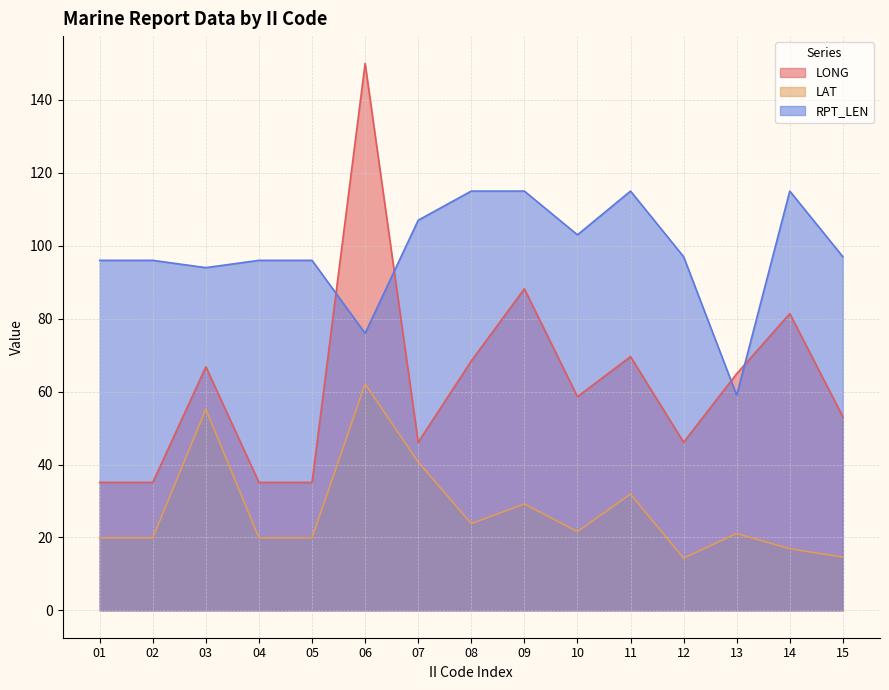

Where is the first local minimum for LAT?

08